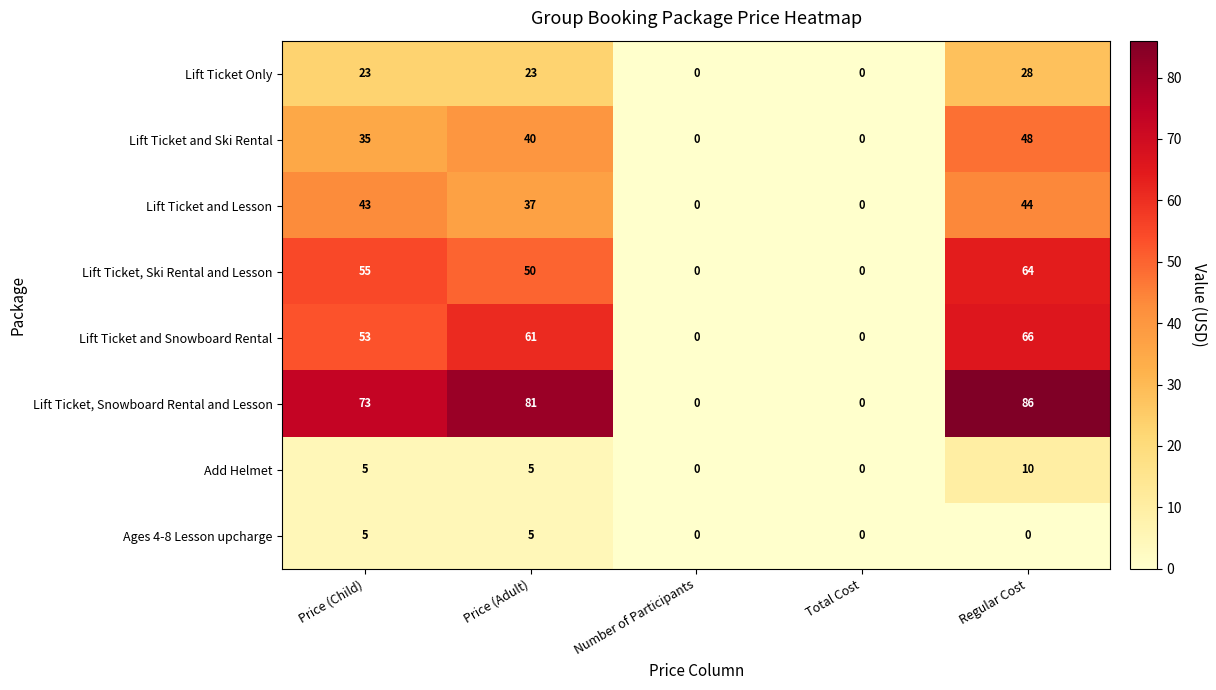

Rank the series at Regular Cost from highest to lowest value.

Lift Ticket, Snowboard Rental and Lesson, Lift Ticket and Snowboard Rental, Lift Ticket, Ski Rental and Lesson, Lift Ticket and Ski Rental, Lift Ticket and Lesson, Lift Ticket Only, Add Helmet, Ages 4-8 Lesson upcharge